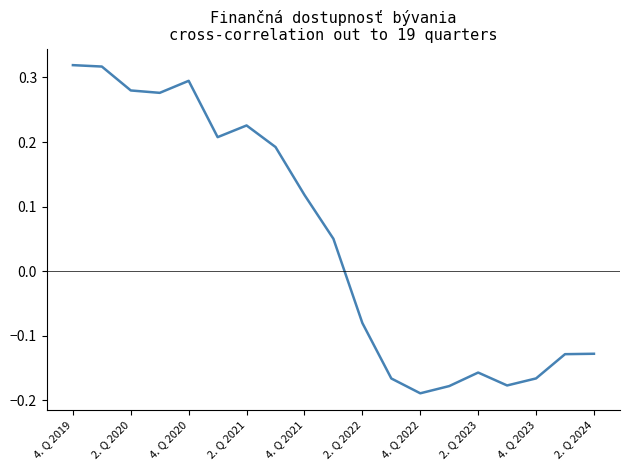

What is the difference between the maximum and minimum values?

0.5